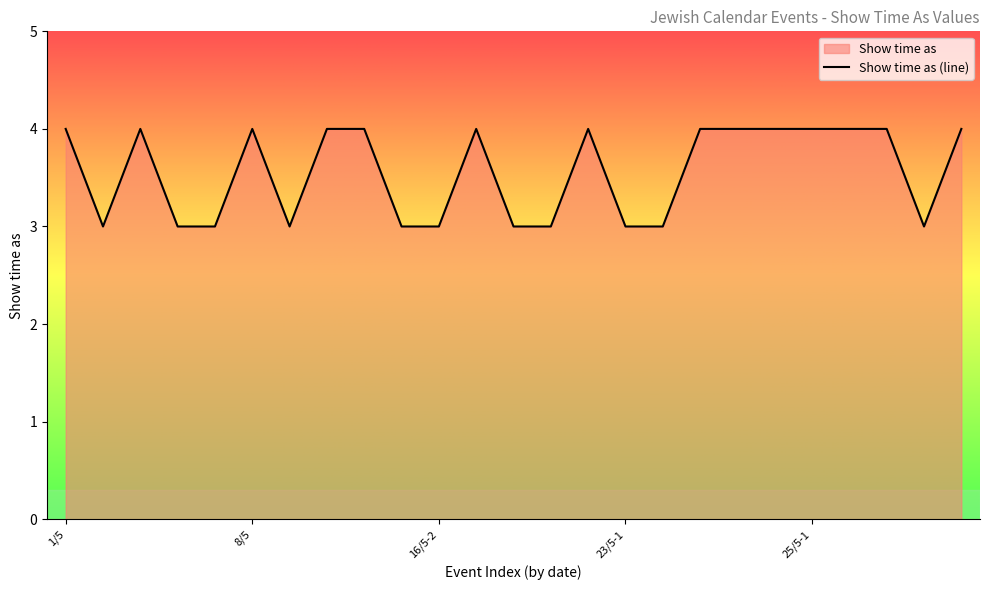

What is the label of the 13th point from the right?

17/5